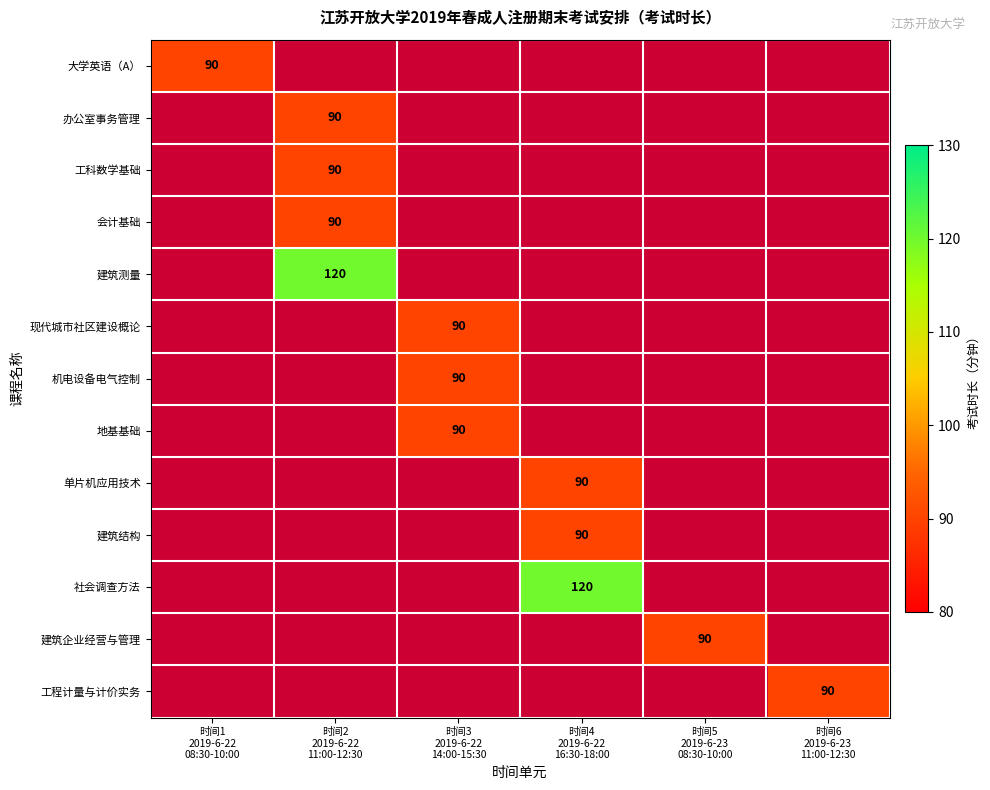

What is the maximum value shown in the chart?

120.0